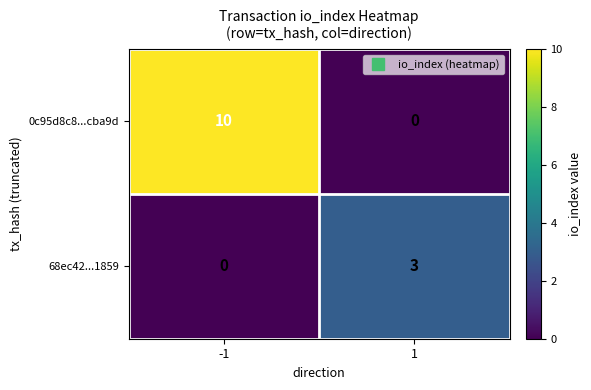

How many categories are shown in the chart?

2